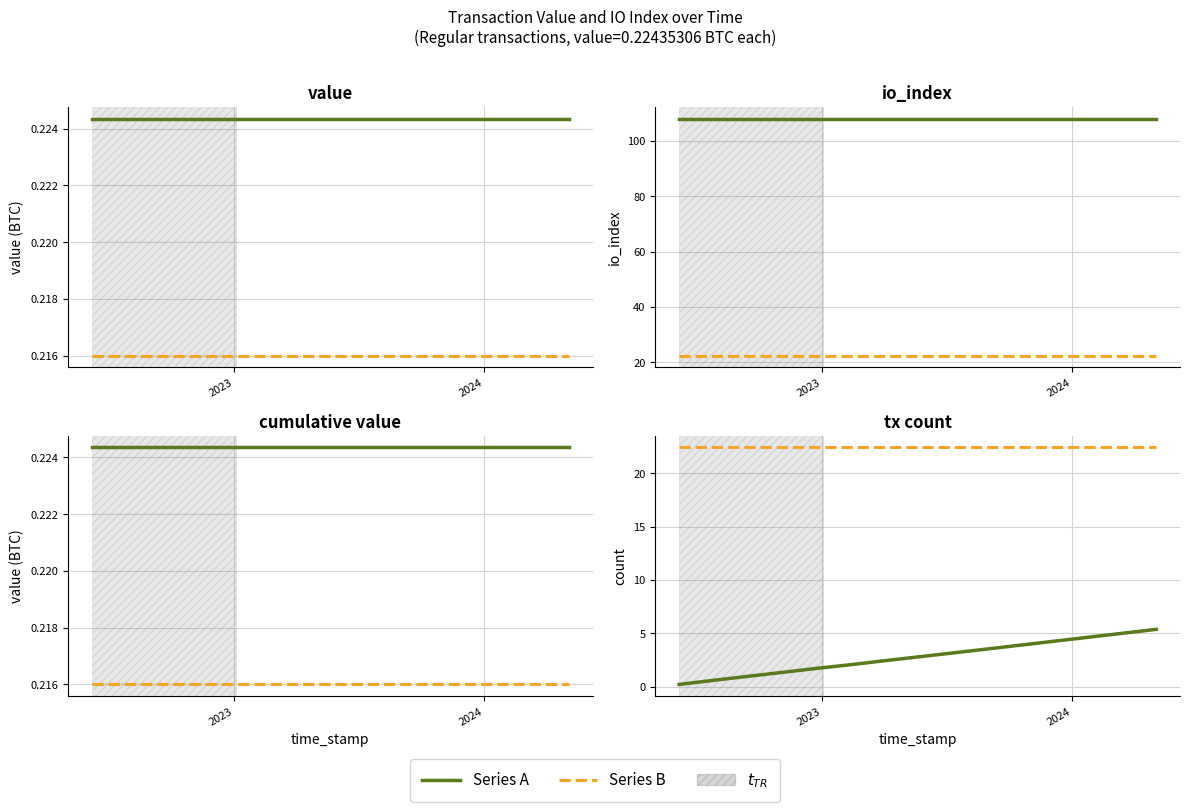

What position from the right is 2024?

23